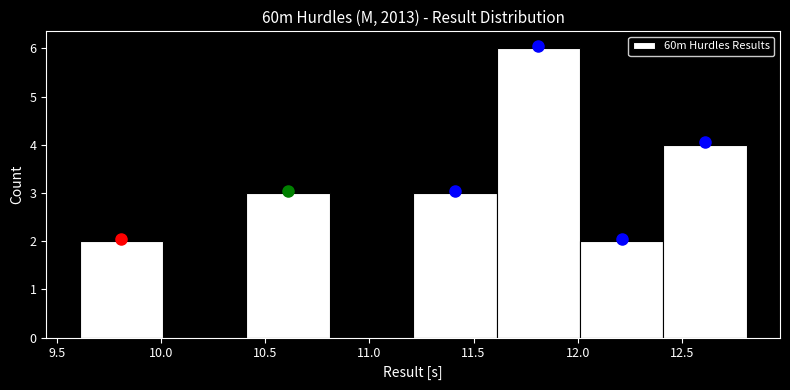

Reading left to right, list every bar in this chart as the range it spans on the x-axis followed by its height. Neither the bar edges nor the heights are printed on the chart, so give them approximately, as read against the axes.

9.61 to 10.01: 2
10.01 to 10.41: 0
10.41 to 10.81: 3
10.81 to 11.21: 0
11.21 to 11.61: 3
11.61 to 12.01: 6
12.01 to 12.41: 2
12.41 to 12.81: 4